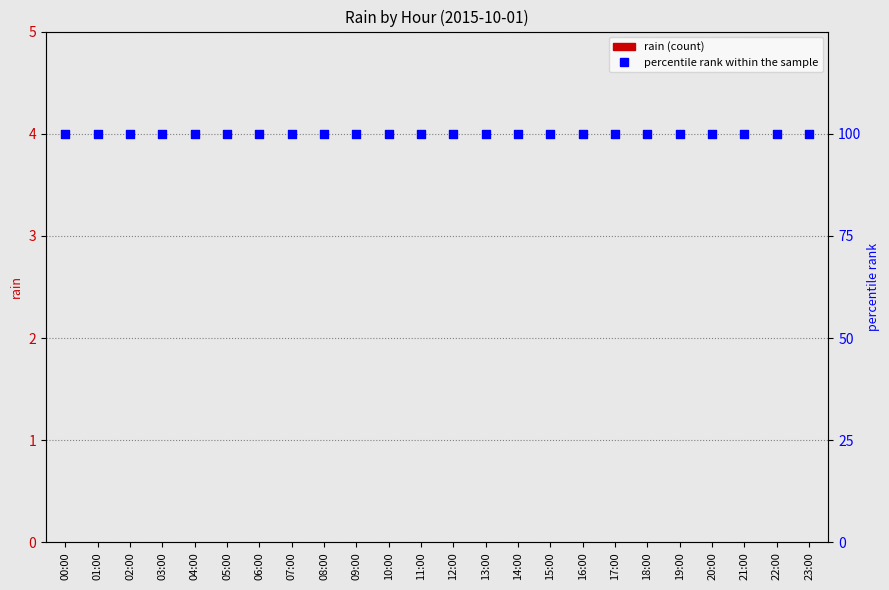

Is the value of percentile rank within the sample at 11:00 greater than the value of rain at 09:00?

Yes